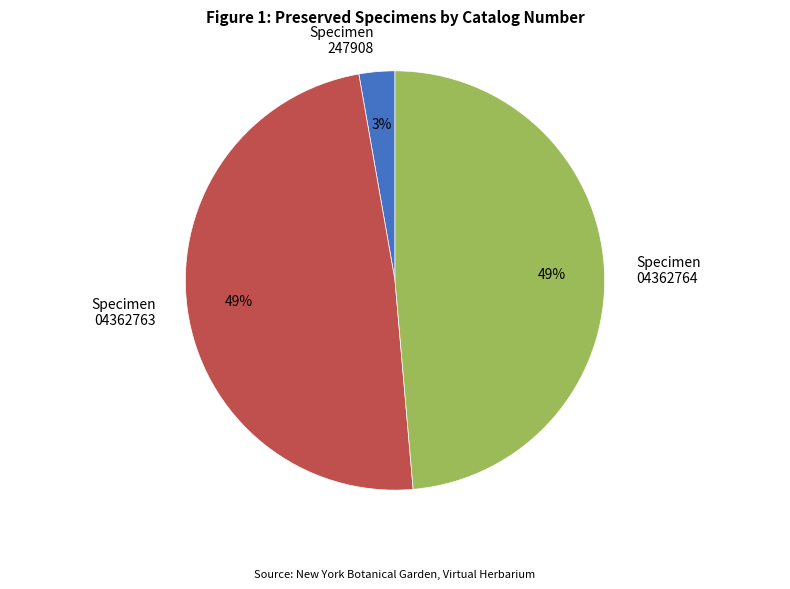

How many segments does this pie chart have?

3